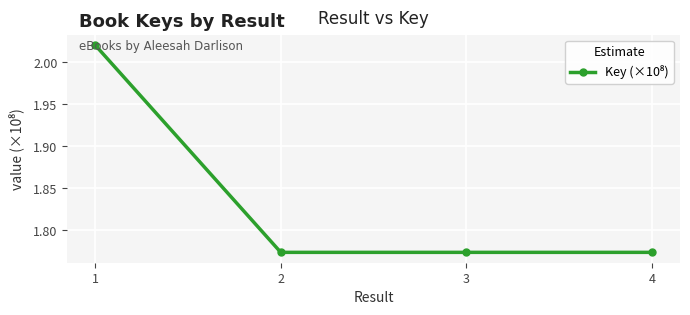

How many interior local valleys (lower than both neighbors) does the data have?

1